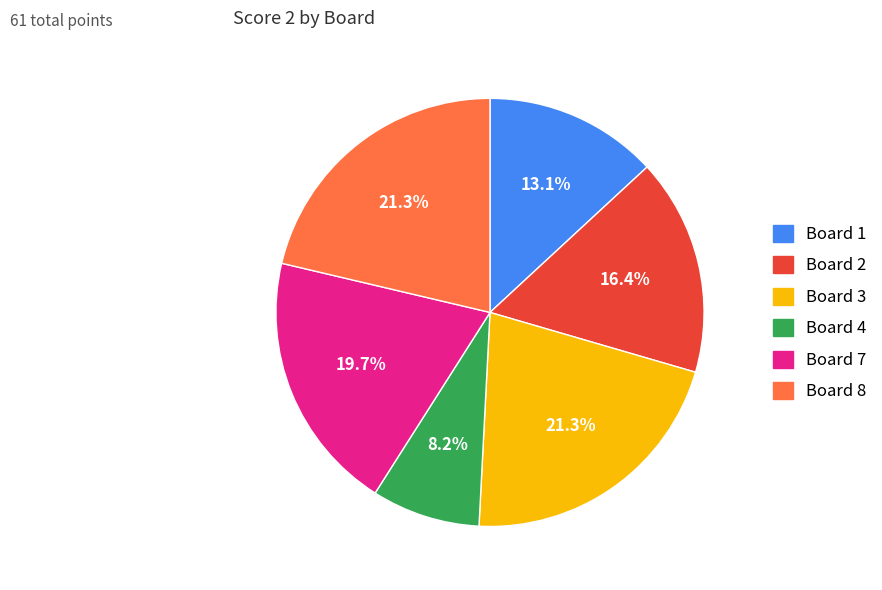

Does any single category account for the majority?

No